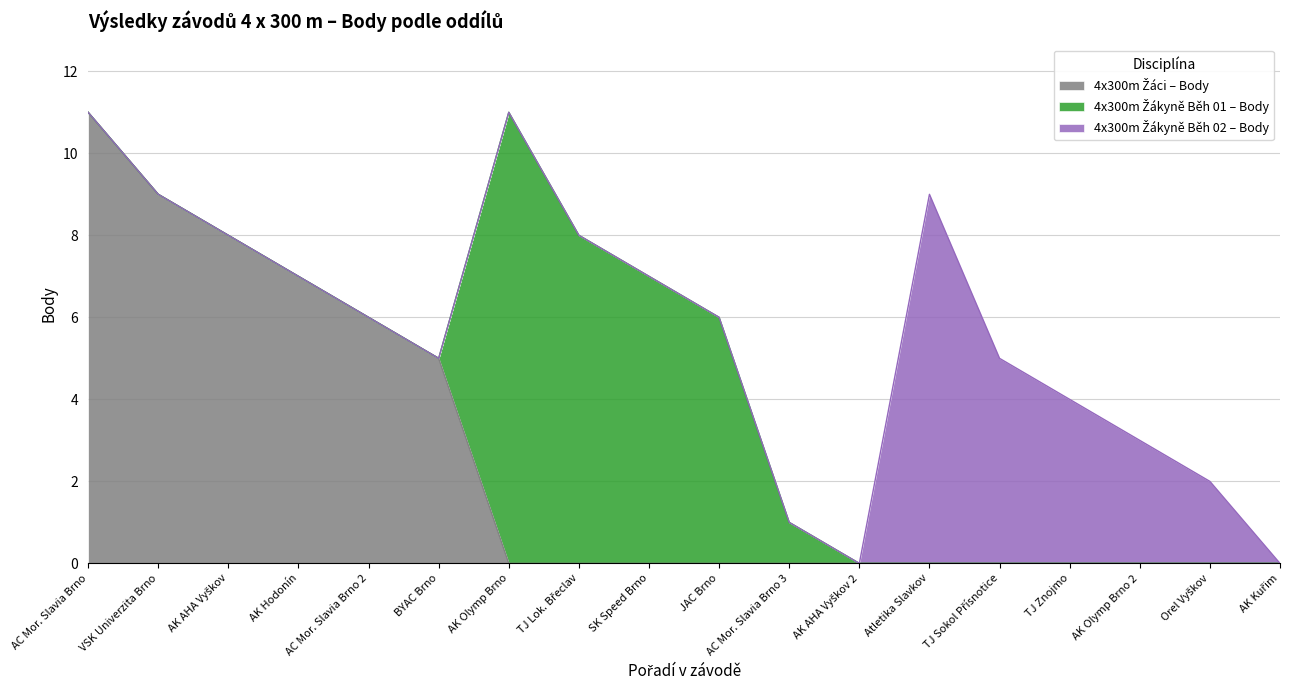

What is the difference between the maximum and minimum values in the 4x300m Žákyně Běh 02 – Body series?

9